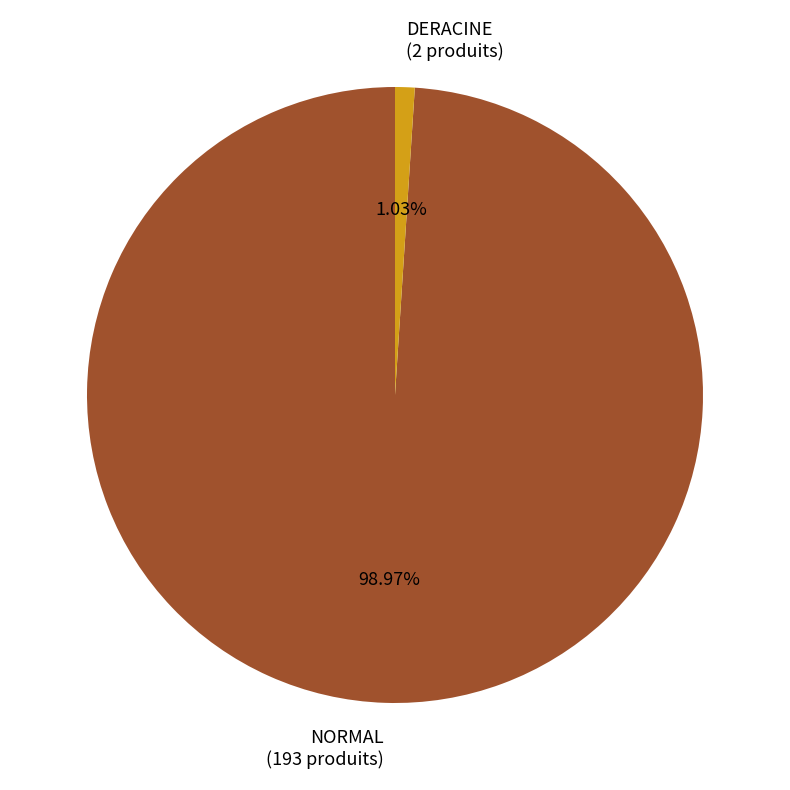

To the nearest percent, what percentage of the pie is NORMAL?

99%